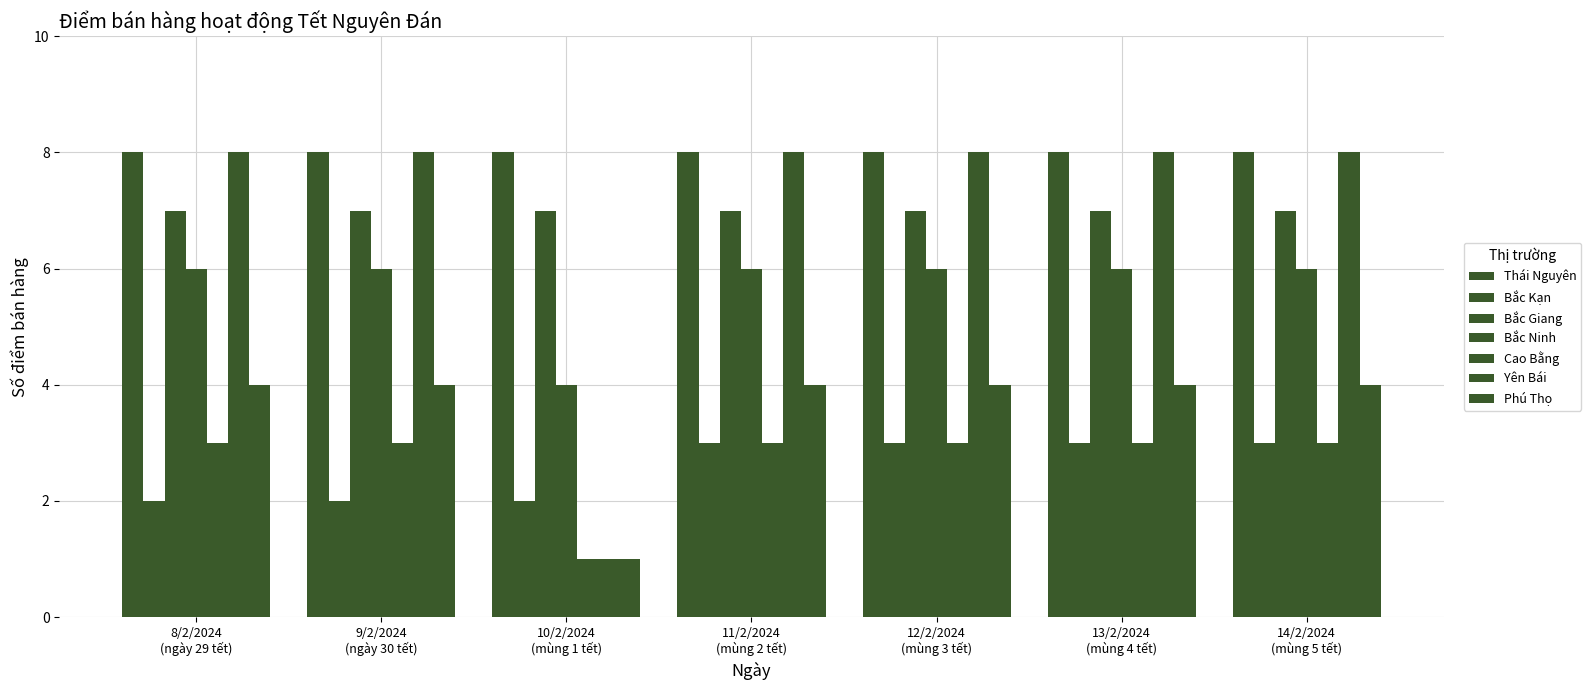

Count the number of data series in this chart.

7